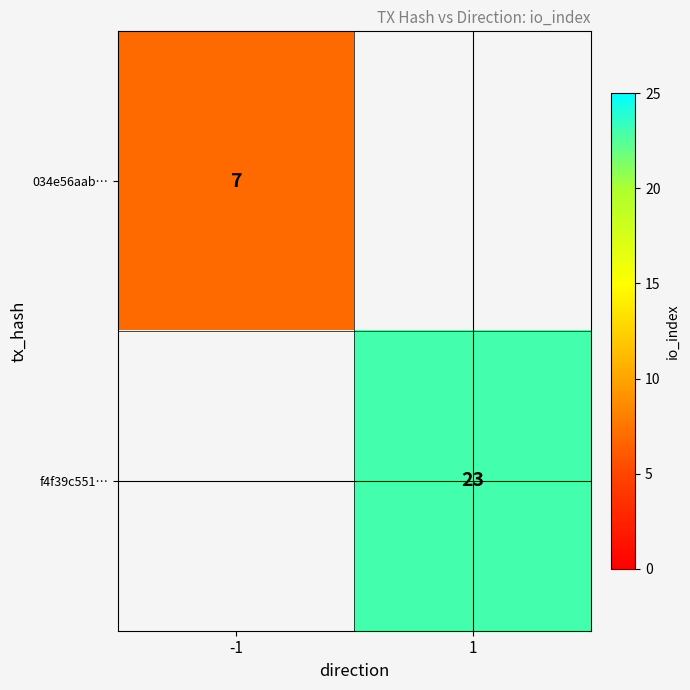

The 034e56aab… series shows 3 at -1. True or false?

False